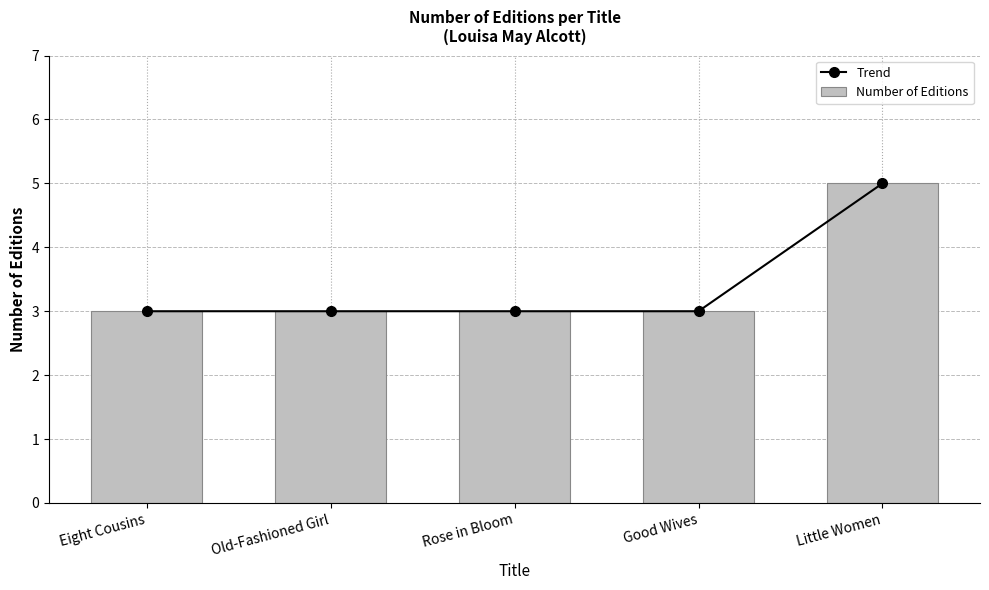

Between Good Wives and Little Women, which series saw the biggest shift?

Trend